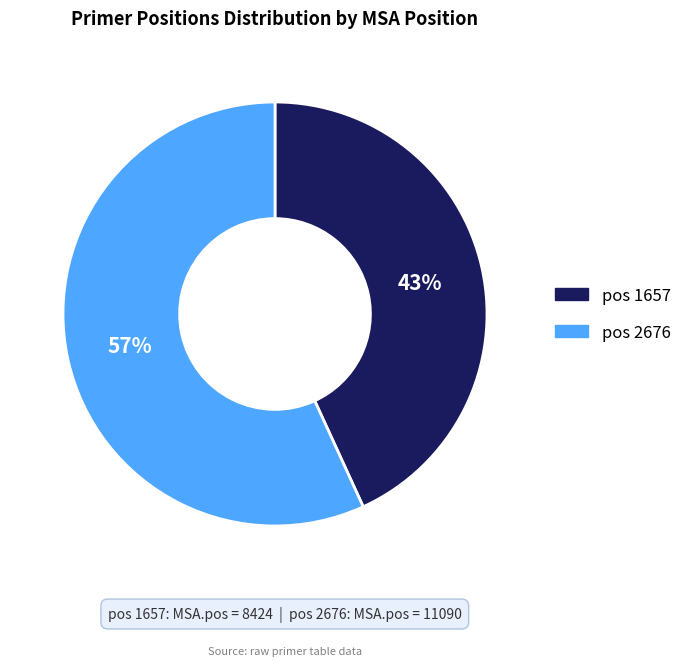

Is there any slice that represents more than half of the pie?

Yes